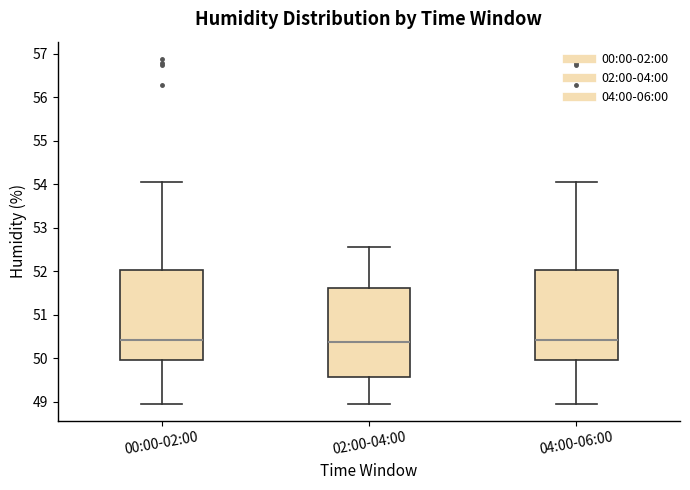

Where does the lower whisker of the box for 02:00-04:00 end on the y-axis? The values are not printed on the chart, so give them approximately, as read against the axis.

49.0